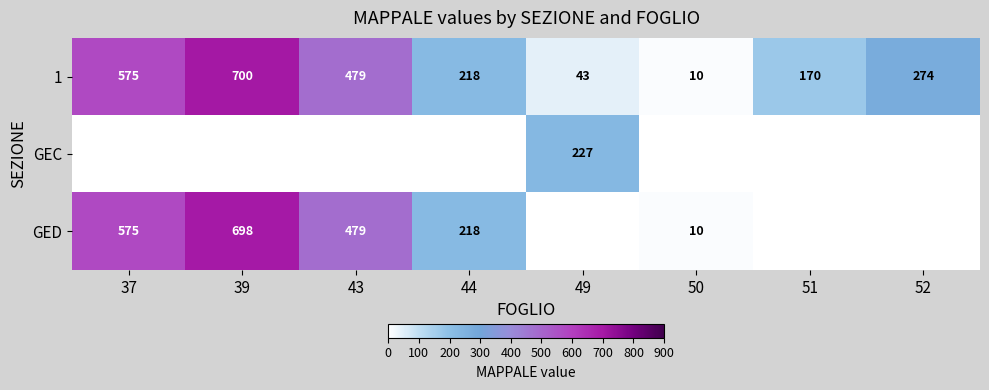

At how many categories does at least one series exceed 17?

7